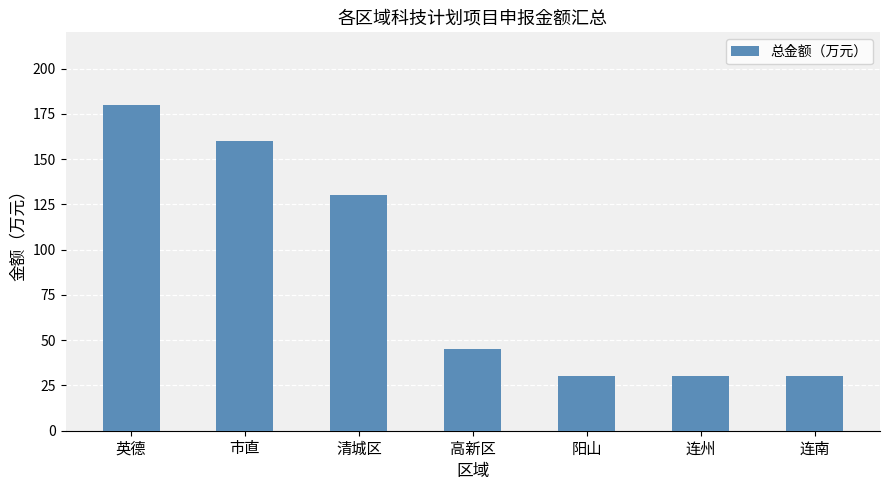

Are the bars grouped side by side (vs. stacked)?

No